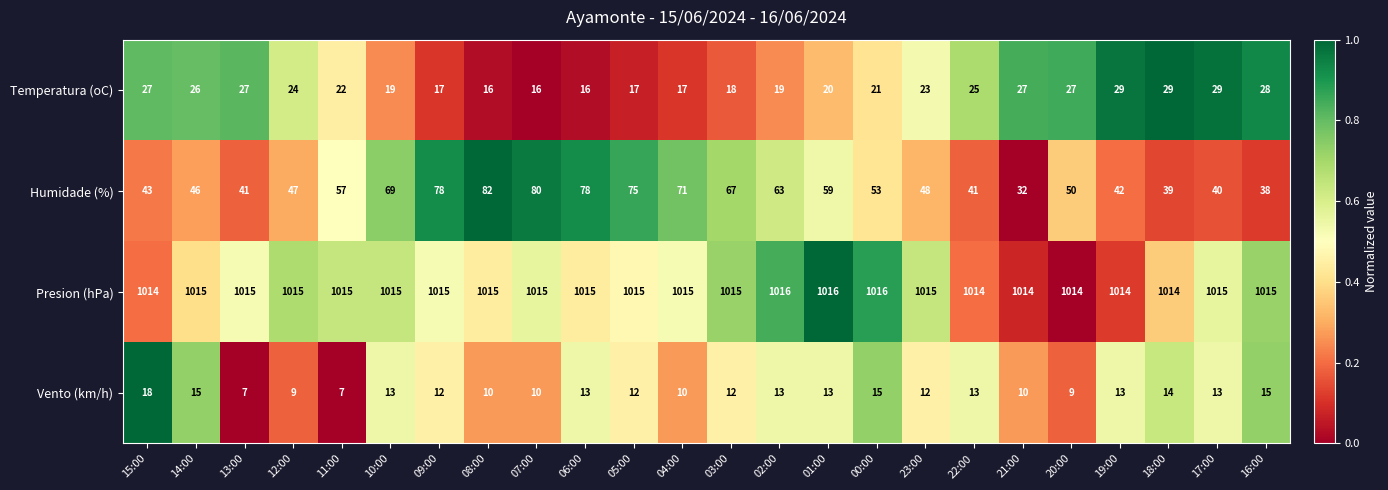

At 00:00, list the series in order from largest to smallest.

Presion (hPa), Humidade (%), Temperatura (oC), Vento (km/h)